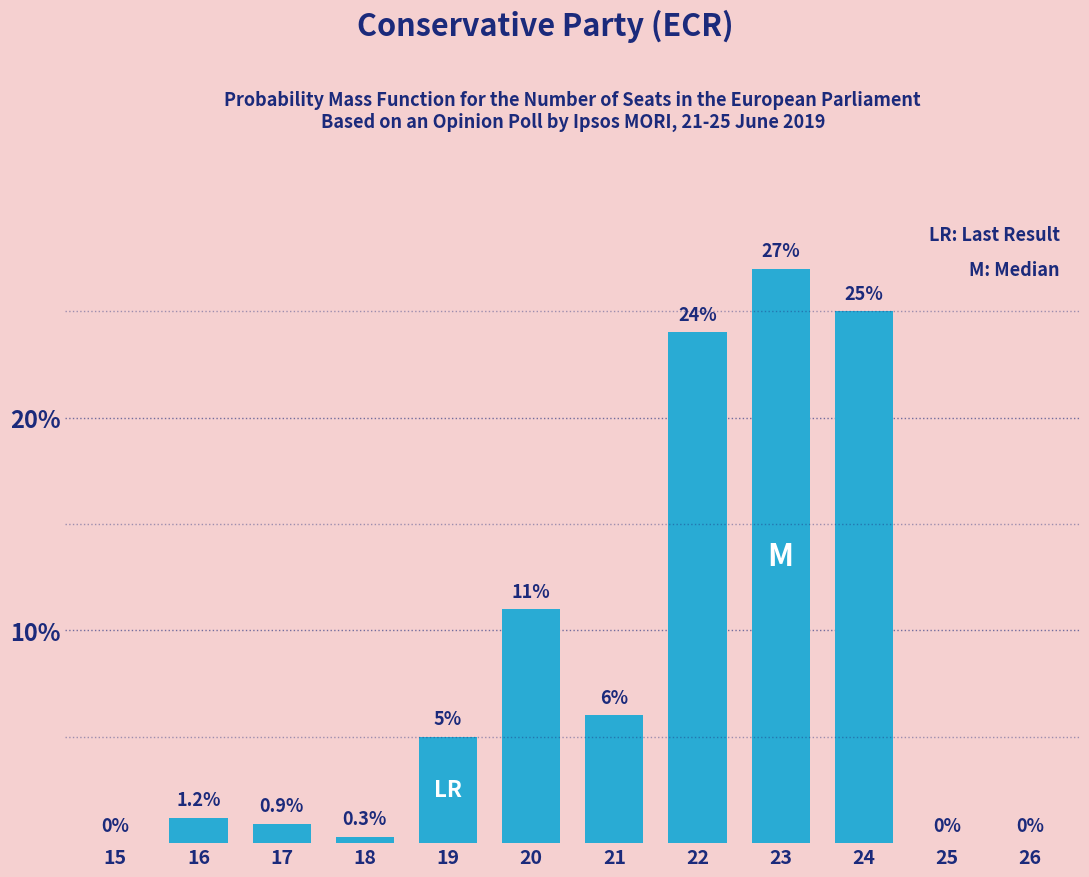

Reading left to right, extract all data points from this chart.

15=0.0	16=1.2	17=0.9	18=0.3	19=5.0	20=11.0	21=6.0	22=24.0	23=27.0	24=25.0	25=0.0	26=0.0